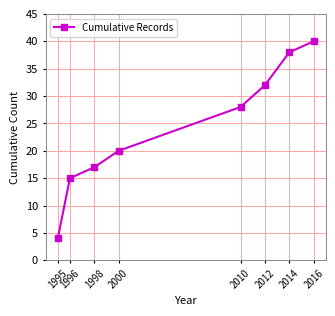

What is the difference between the second highest and second lowest values?

23